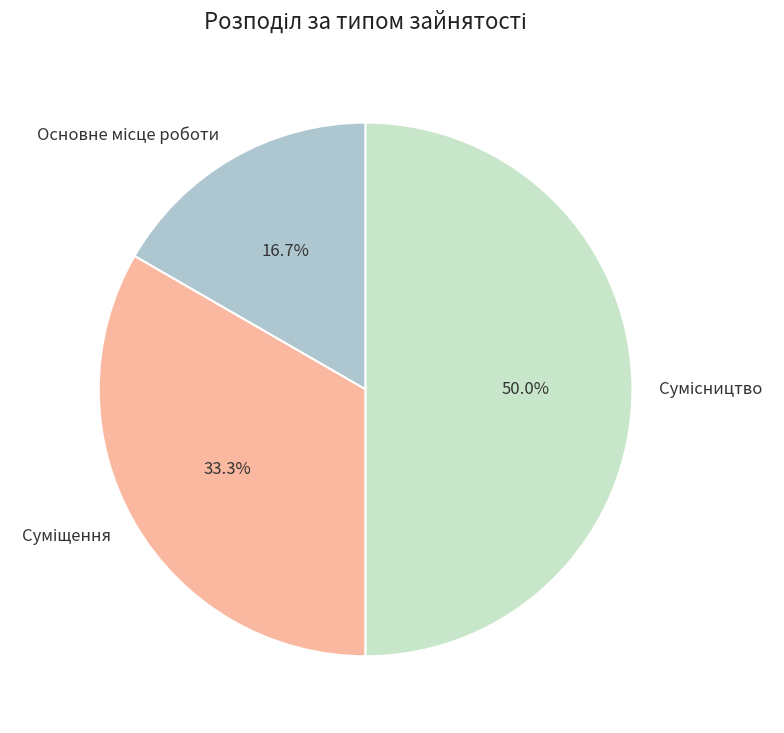

To the nearest percent, what percentage of the pie is Сумісництво?

50%